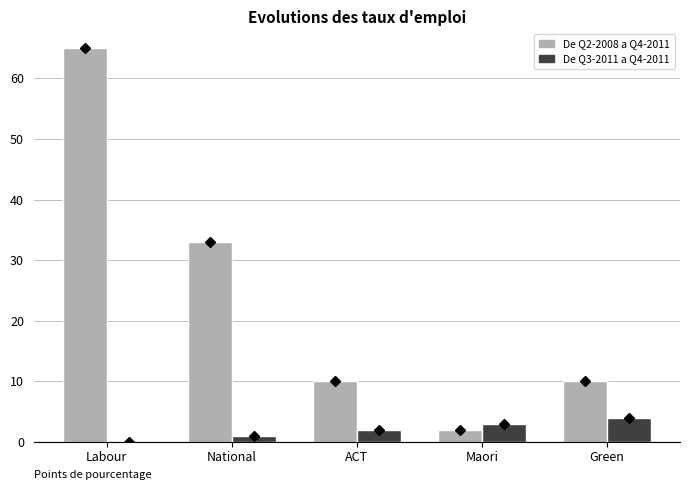

At Labour, list the series in order from smallest to largest.

De Q3-2011 a Q4-2011, De Q2-2008 a Q4-2011